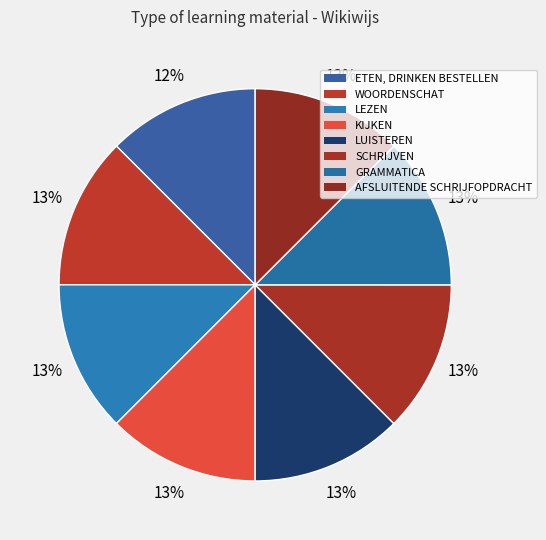

Which category has the biggest portion of the pie?

AFSLUITENDE SCHRIJFOPDRACHT